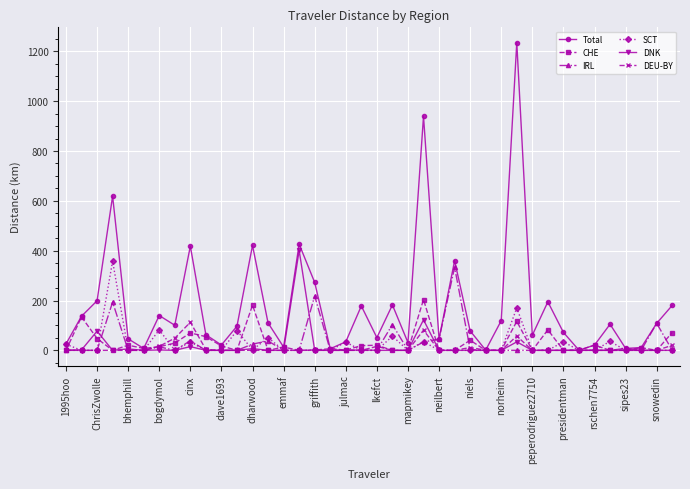

What is the value of the Total point at the 39th from the left?

108.4